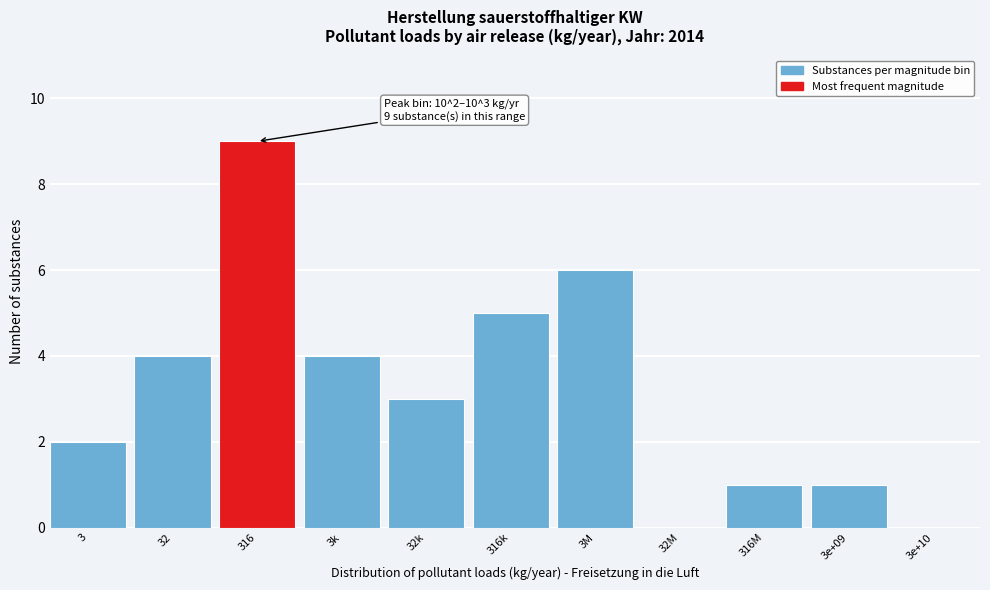

Reading right to left, list all the values displayed in this chart.

3e+10=0	3e+09=1	316M=1	32M=0	3M=6	316k=5	32k=3	3k=4	316=9	32=4	3=2